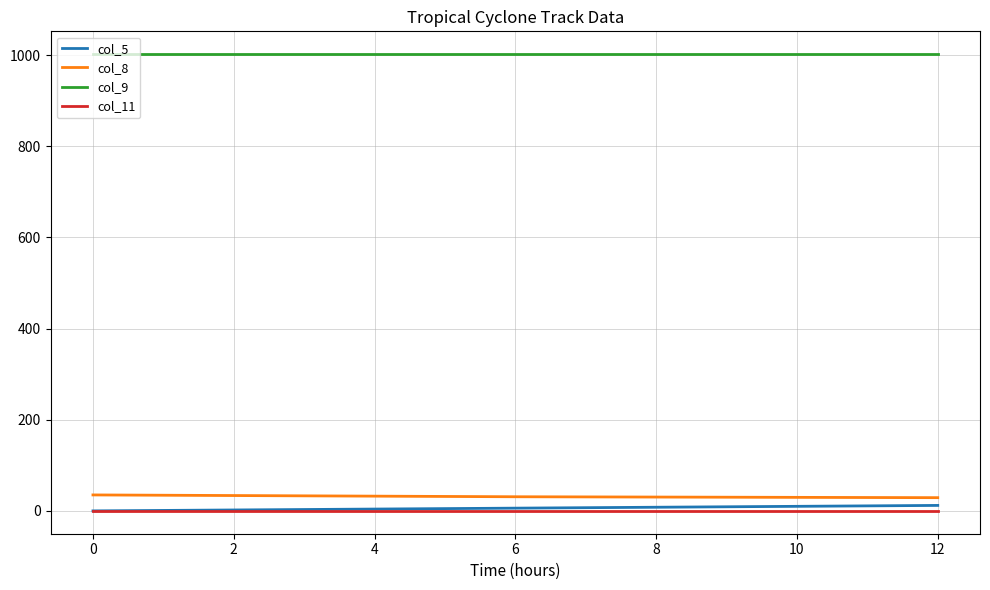

The col_9 series shows 1002 at 0. True or false?

True